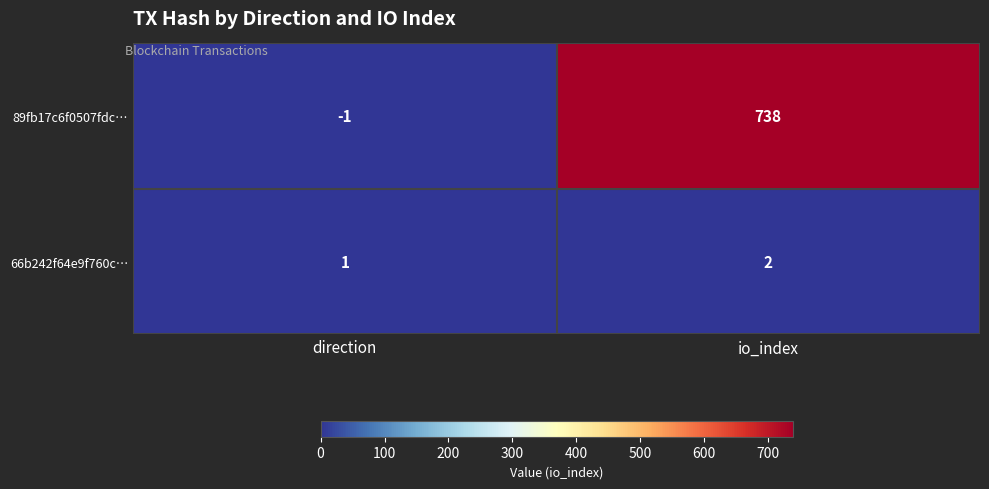

Which series has the largest range (max minus min)?

89fb17c6f0507fdc…